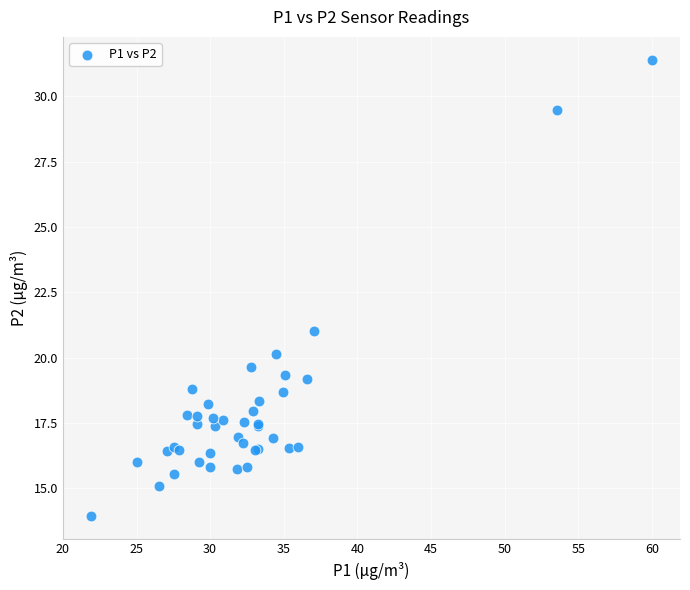

What Y value in the scatter plot is closest to 22?

21.0